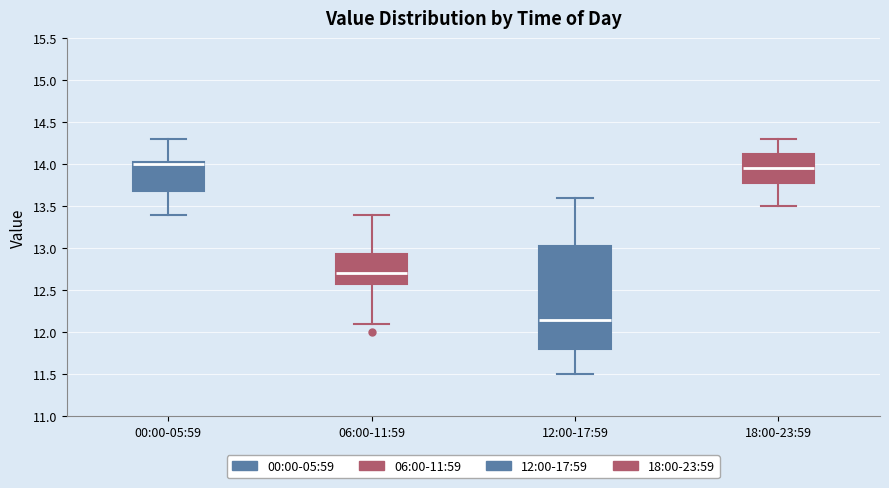

Reading left to right, read every box against the y-axis: the position of its median line, the range the box covers, and the ends of its whiskers. The values are not printed on the chart, so give them approximately, as read against the axis.

00:00-05:59: median 14.00, box 13.70 to 14.05, whiskers 13.40 to 14.30
06:00-11:59: median 12.70, box 12.60 to 12.95, whiskers 12.10 to 13.40
12:00-17:59: median 12.15, box 11.80 to 13.05, whiskers 11.50 to 13.60
18:00-23:59: median 13.95, box 13.80 to 14.15, whiskers 13.50 to 14.30